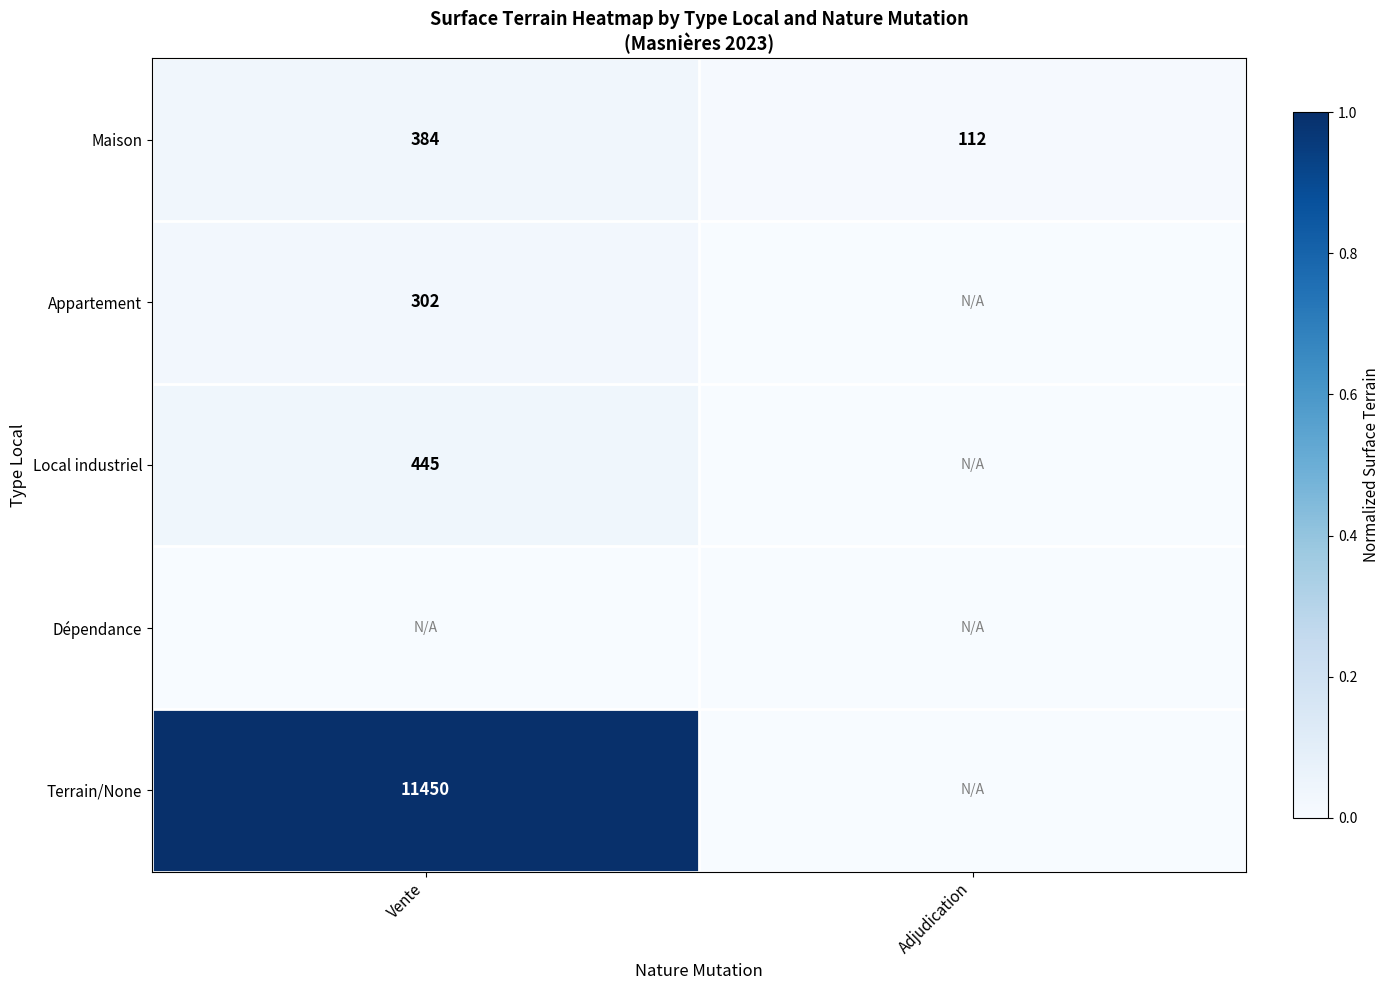

Rank the categories by Maison value from highest to lowest.

Vente, Adjudication